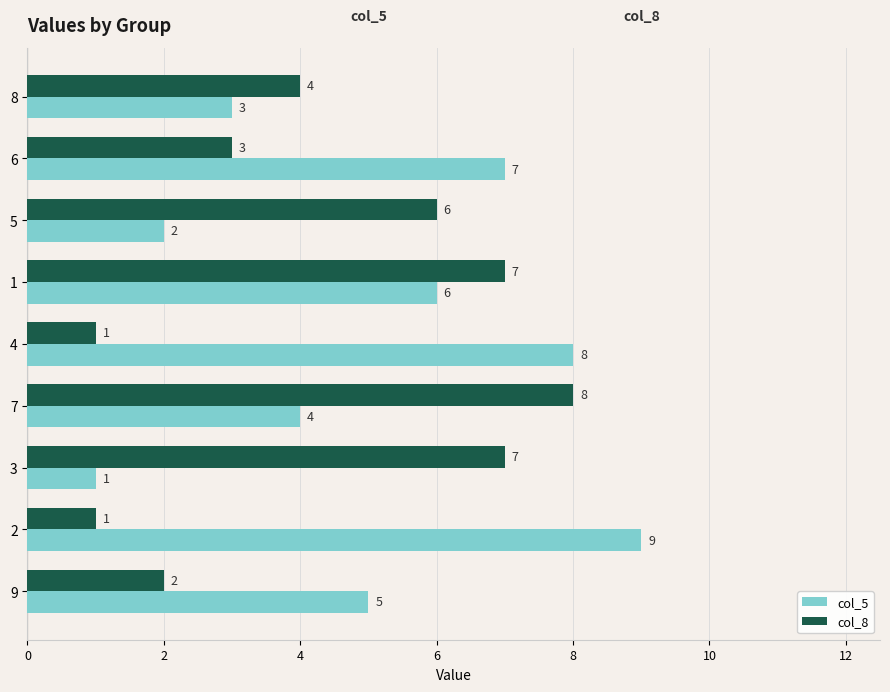

What is the sum of all col_8 values?

39